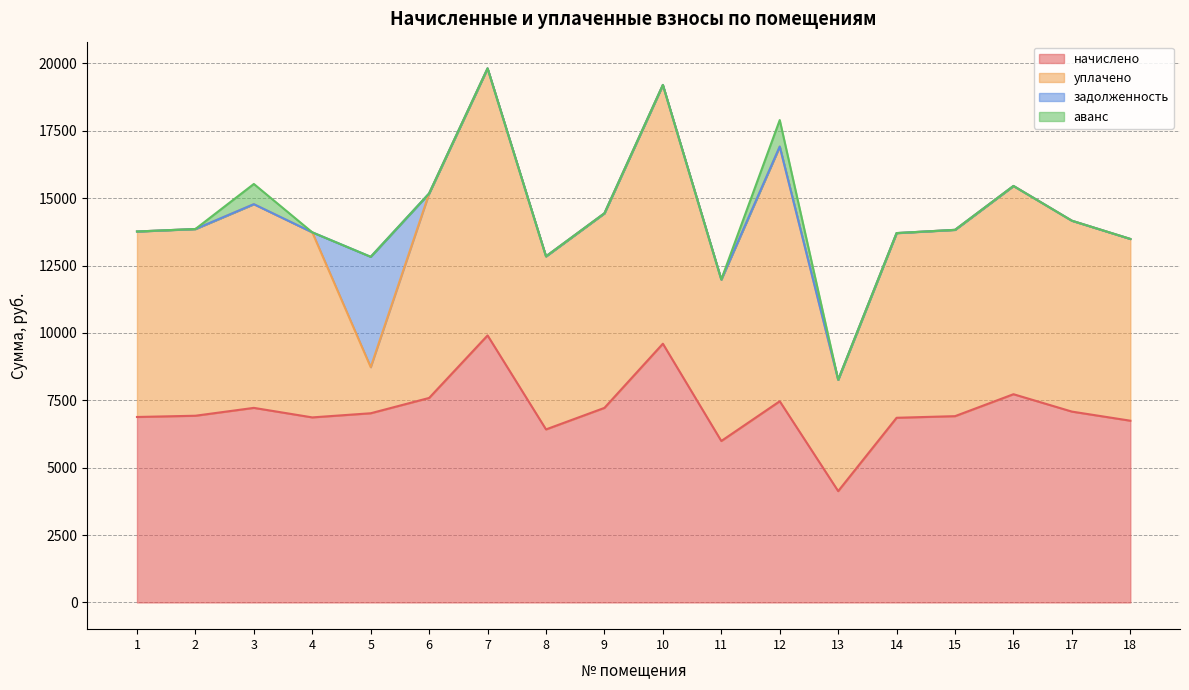

What are all the series names shown in the legend?

начислено, уплачено, задолженность, аванс